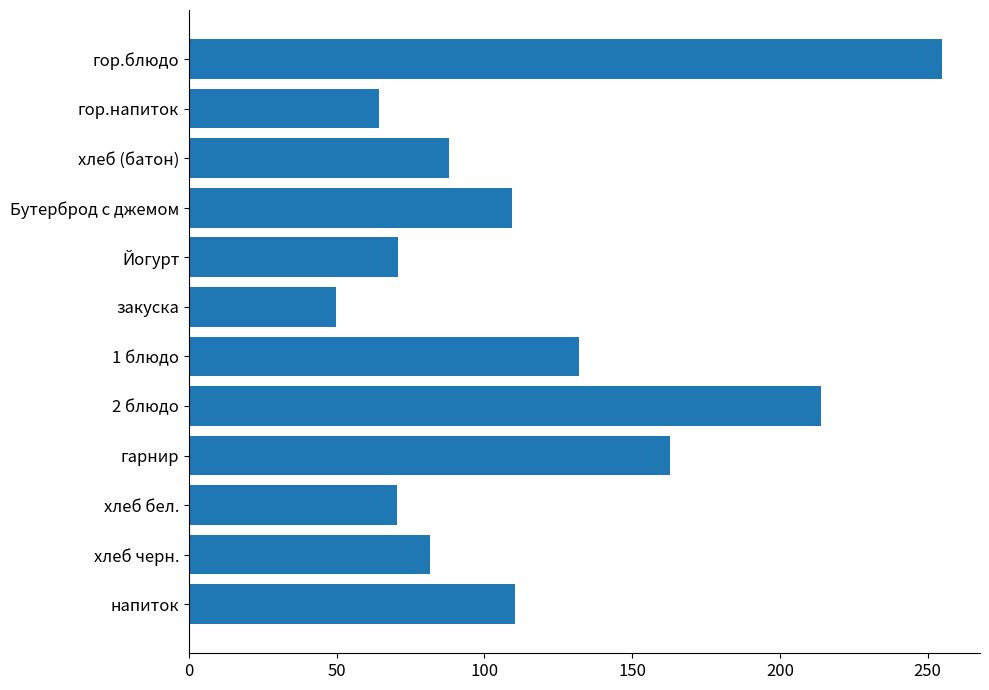

Where is the data nearest to the value 152?

гарнир